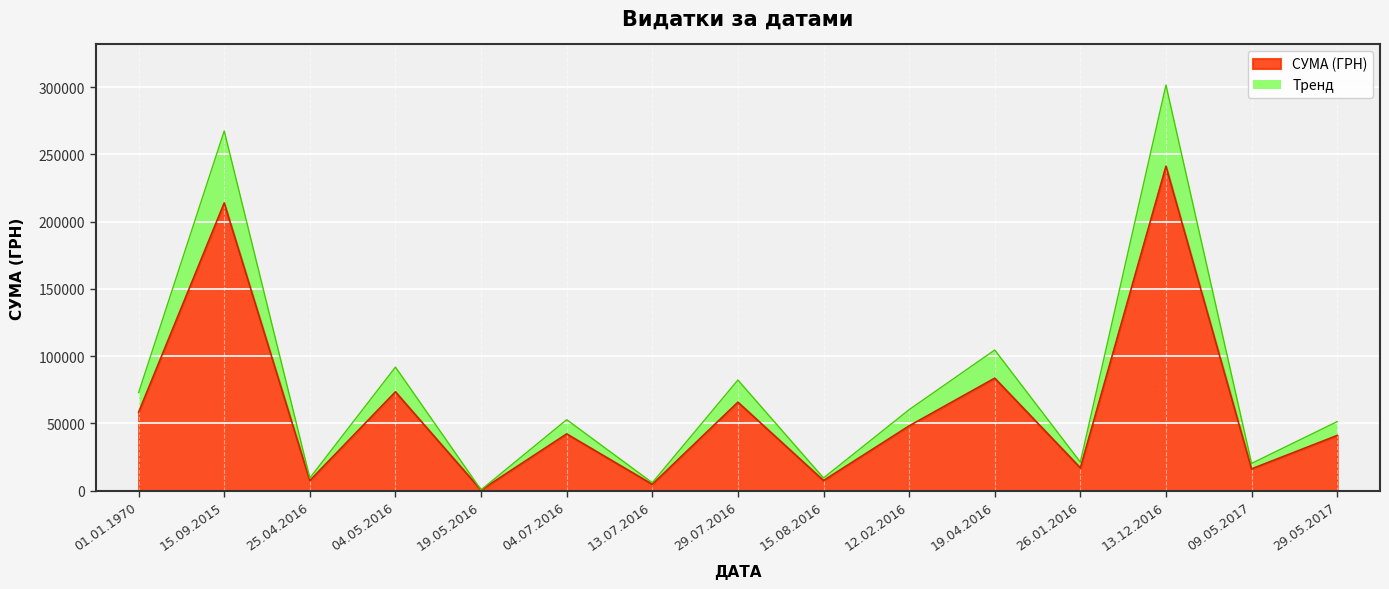

Rank the categories by value from lowest to highest.

19.05.2016, 13.07.2016, 25.04.2016, 15.08.2016, 09.05.2017, 26.01.2016, 29.05.2017, 04.07.2016, 12.02.2016, 01.01.1970, 29.07.2016, 04.05.2016, 19.04.2016, 15.09.2015, 13.12.2016